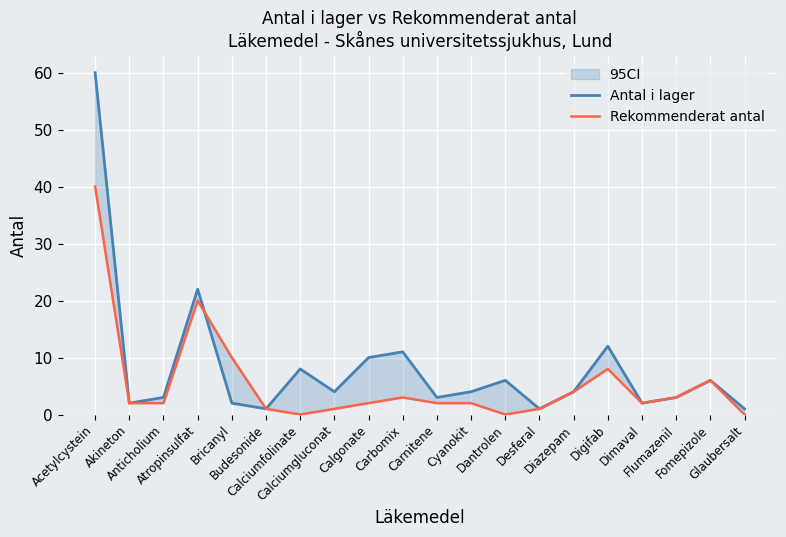

Where is the first local maximum for Antal i lager?

Atropinsulfat